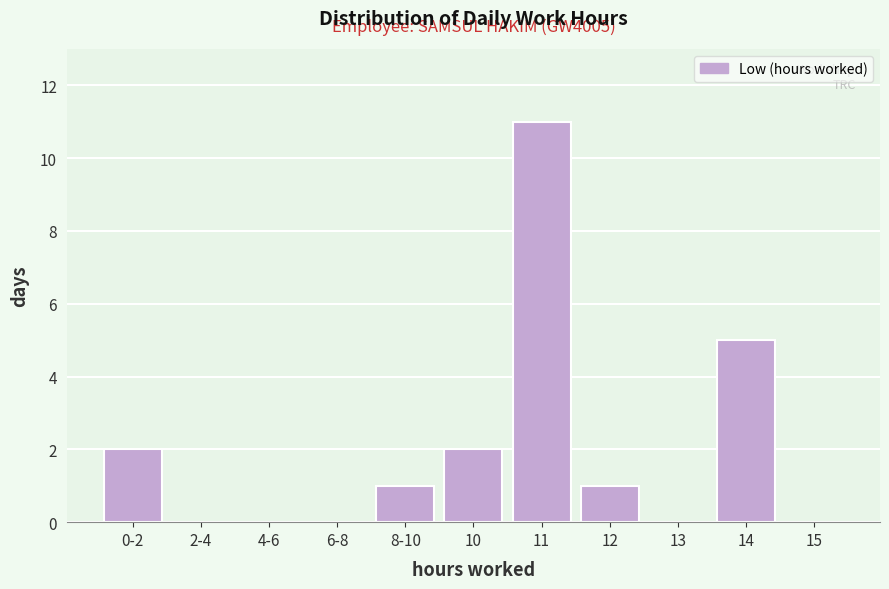

Reading left to right, what are all the values shown in this chart?

0-2=2	2-4=0	4-6=0	6-8=0	8-10=1	10=2	11=11	12=1	13=0	14=5	15=0